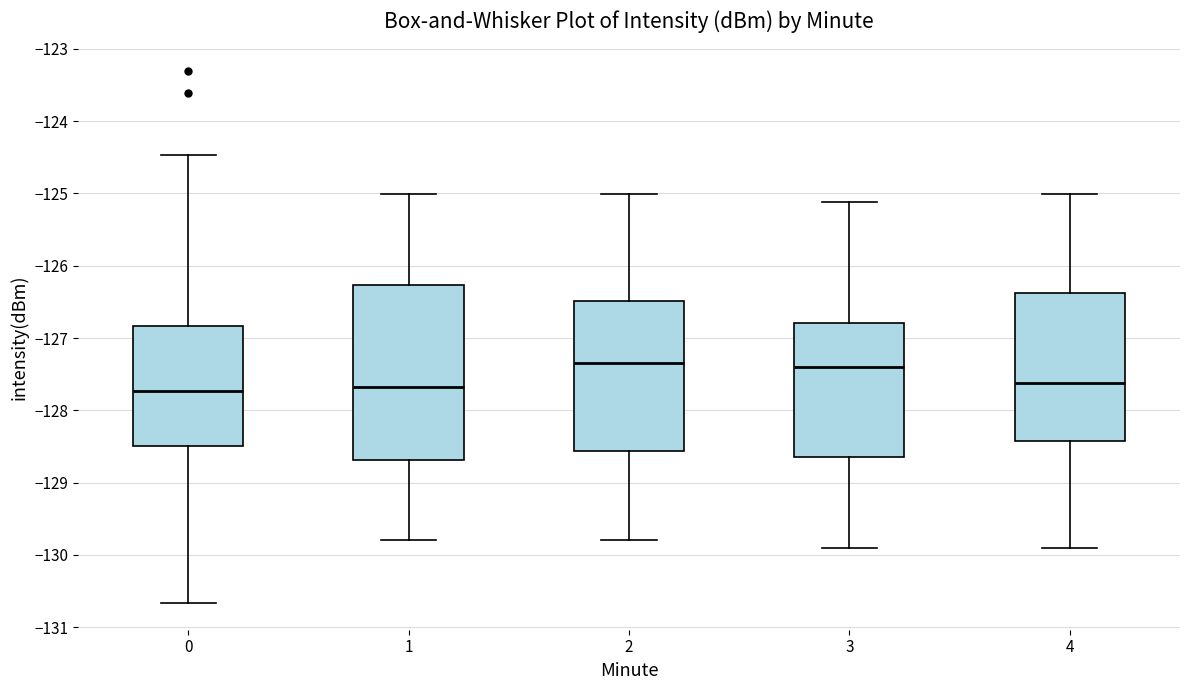

Where does the lower whisker of the box at x = 0 end on the y-axis? The values are not printed on the chart, so give them approximately, as read against the axis.

-130.7